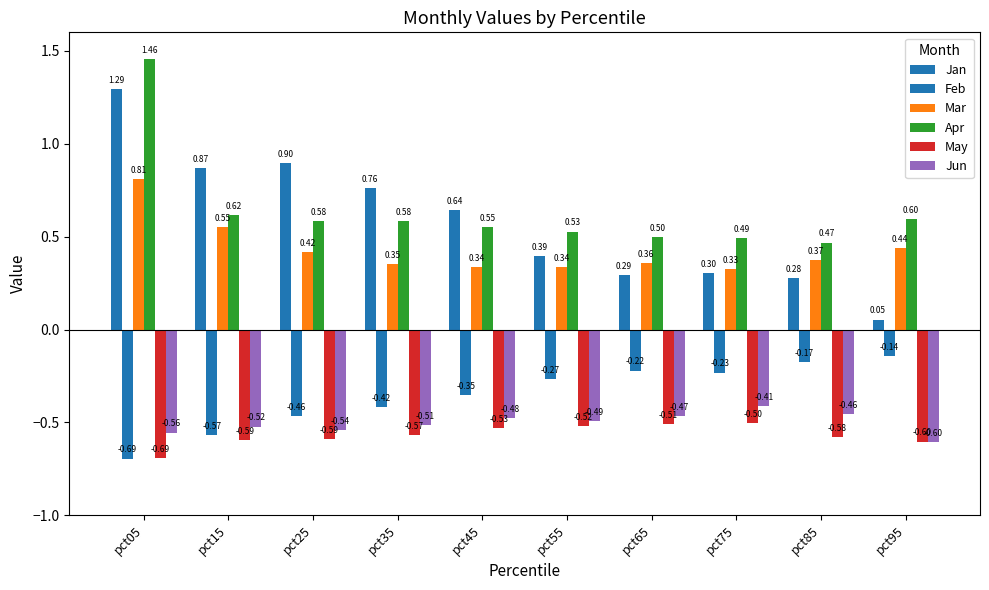

Reading left to right, extract all data points from this chart.

Jan: pct05=1.3	pct15=0.9	pct25=0.9	pct35=0.8	pct45=0.6	pct55=0.4	pct65=0.3	pct75=0.3	pct85=0.3	pct95=0.1
Feb: pct05=-0.7	pct15=-0.6	pct25=-0.5	pct35=-0.4	pct45=-0.4	pct55=-0.3	pct65=-0.2	pct75=-0.2	pct85=-0.2	pct95=-0.1
Mar: pct05=0.8	pct15=0.6	pct25=0.4	pct35=0.4	pct45=0.3	pct55=0.3	pct65=0.4	pct75=0.3	pct85=0.4	pct95=0.4
Apr: pct05=1.5	pct15=0.6	pct25=0.6	pct35=0.6	pct45=0.6	pct55=0.5	pct65=0.5	pct75=0.5	pct85=0.5	pct95=0.6
May: pct05=-0.7	pct15=-0.6	pct25=-0.6	pct35=-0.6	pct45=-0.5	pct55=-0.5	pct65=-0.5	pct75=-0.5	pct85=-0.6	pct95=-0.6
Jun: pct05=-0.6	pct15=-0.5	pct25=-0.5	pct35=-0.5	pct45=-0.5	pct55=-0.5	pct65=-0.5	pct75=-0.4	pct85=-0.5	pct95=-0.6